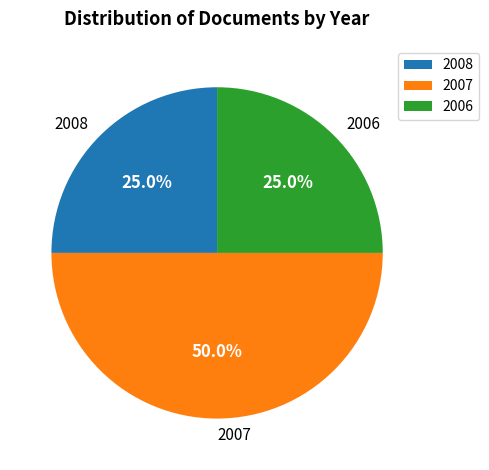

Does 2006 represent more than half of the total?

No